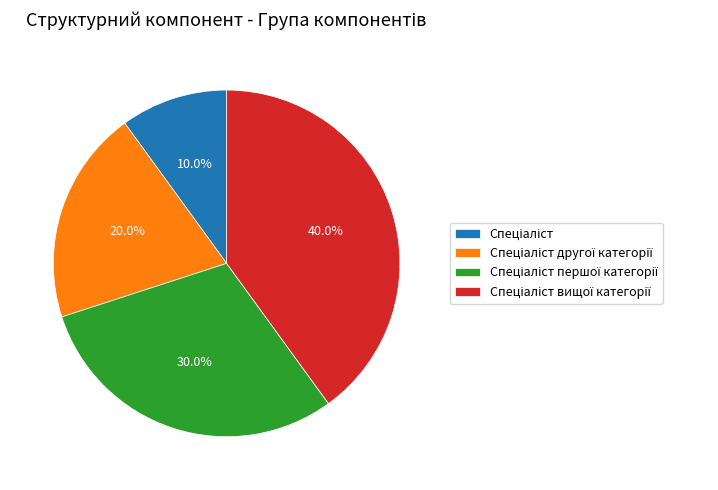

Is there any slice that represents more than half of the pie?

No